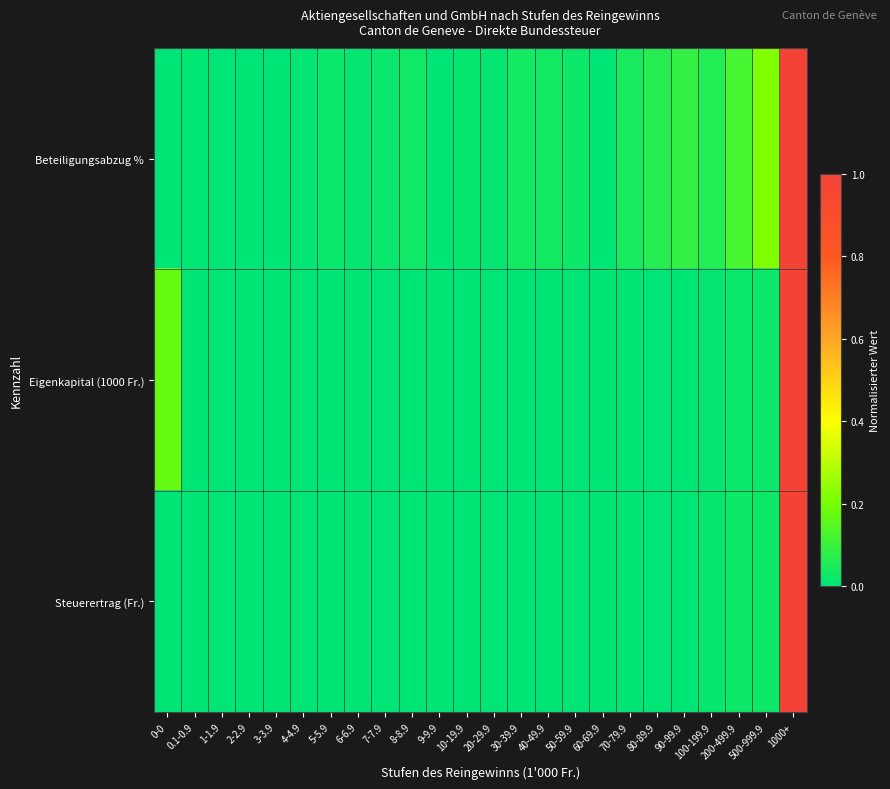

List the series in order of their peak value, highest first.

Beteiligungsabzug %, Eigenkapital (1000 Fr.), Steuerertrag (Fr.)